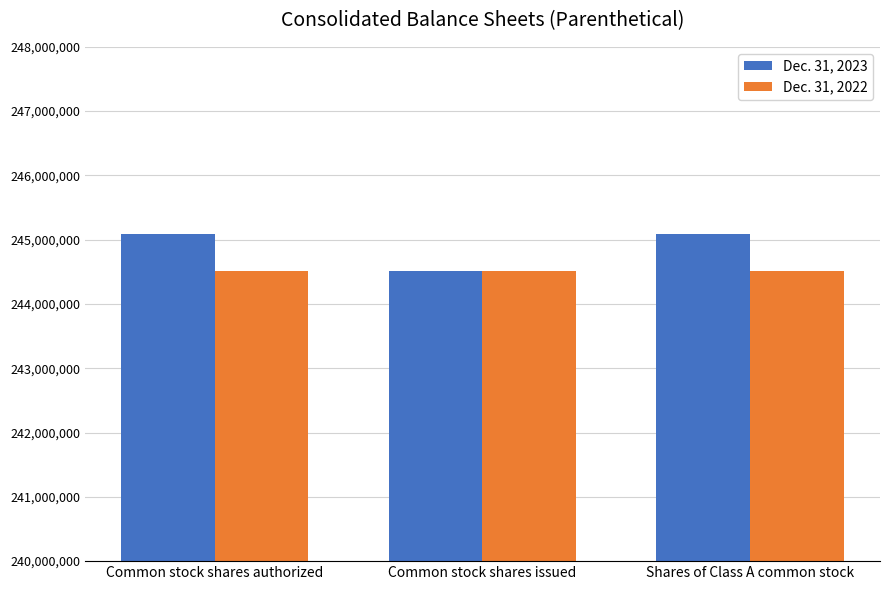

List the series in order of their overall mean, lowest first.

Dec. 31, 2022, Dec. 31, 2023